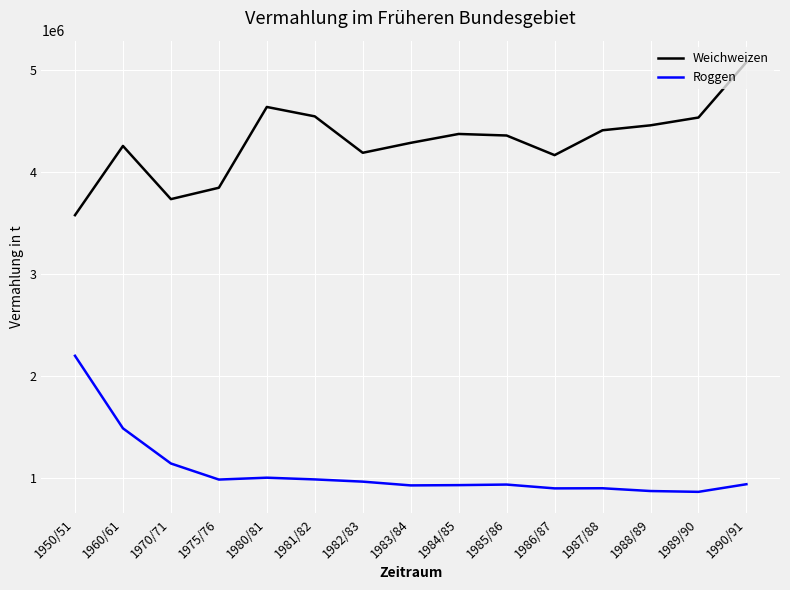

True or false: Roggen and Weichweizen cross at least once.

False